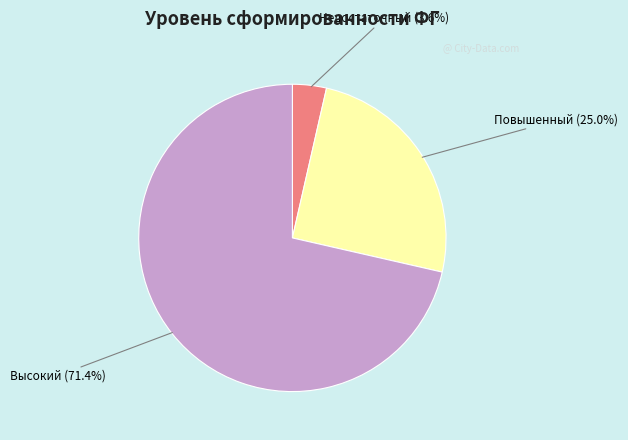

How many segments does this pie chart have?

3